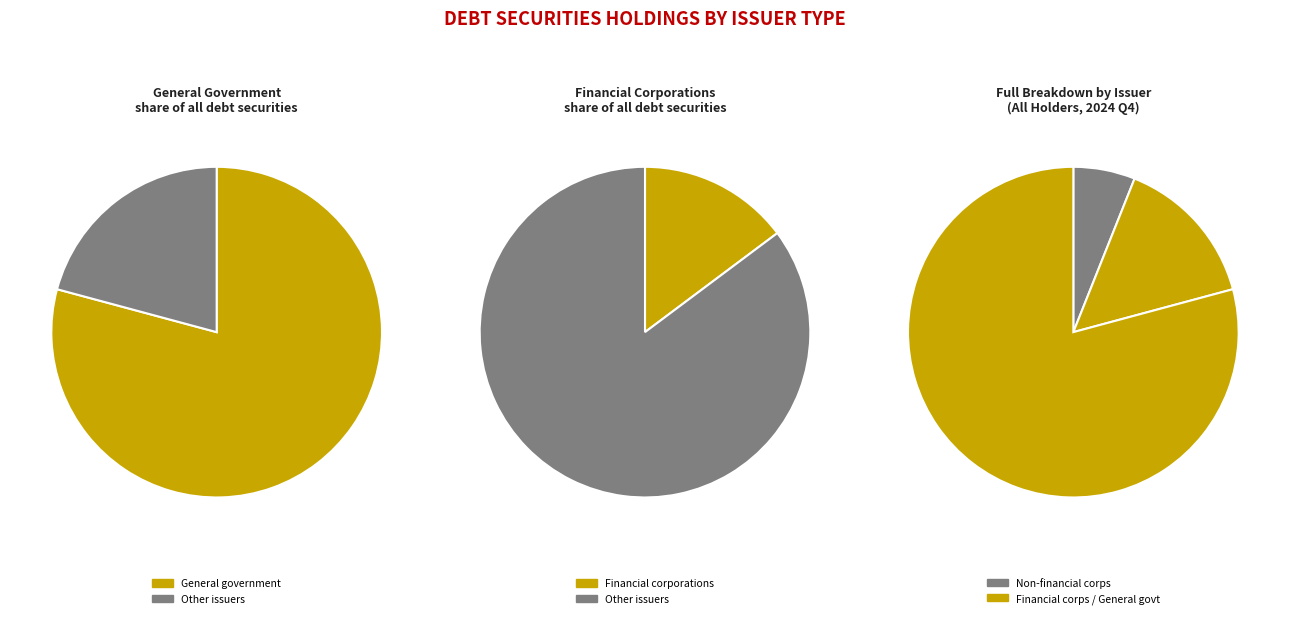

Is there a majority slice in this chart?

Yes